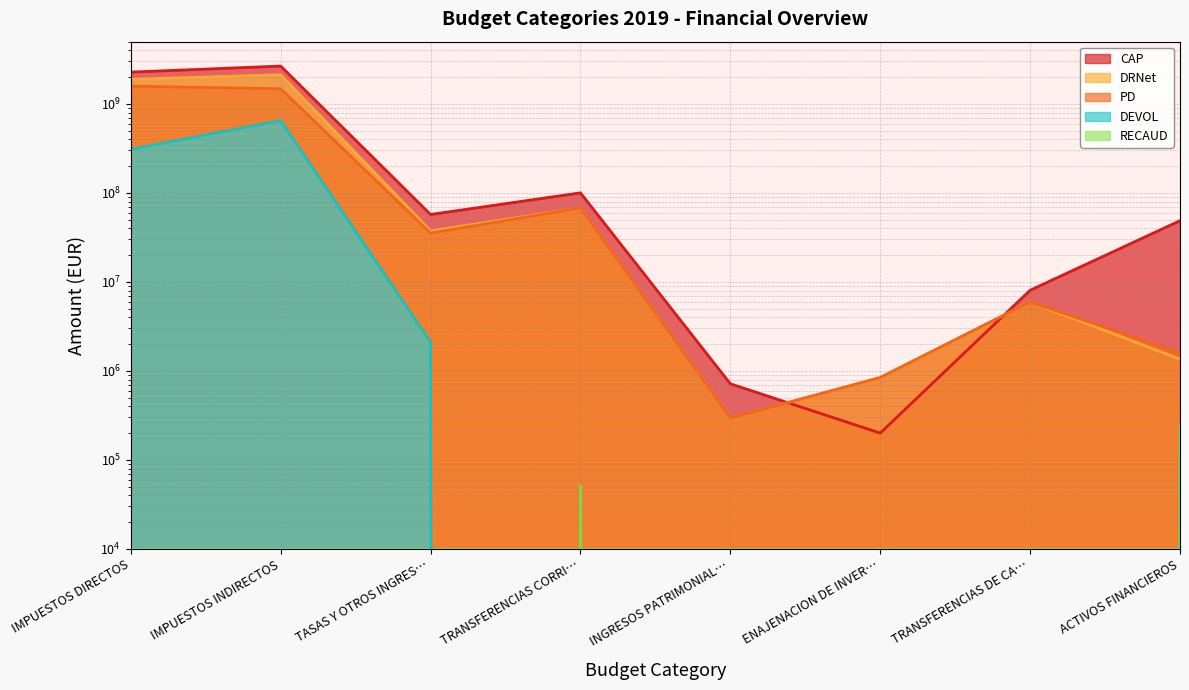

True or false: CAP line and RECAUD line cross at least once.

False